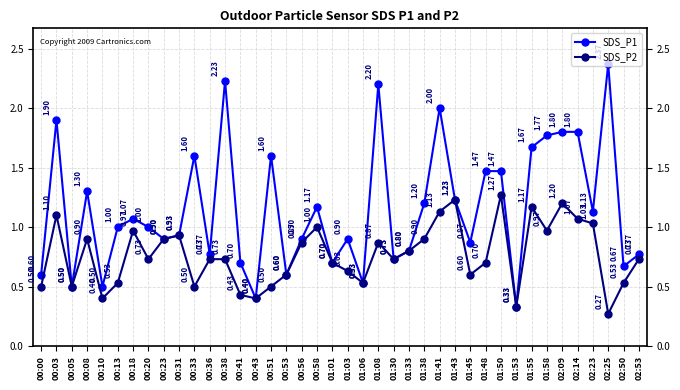

What is the sum of all SDS_P2 values?

30.6